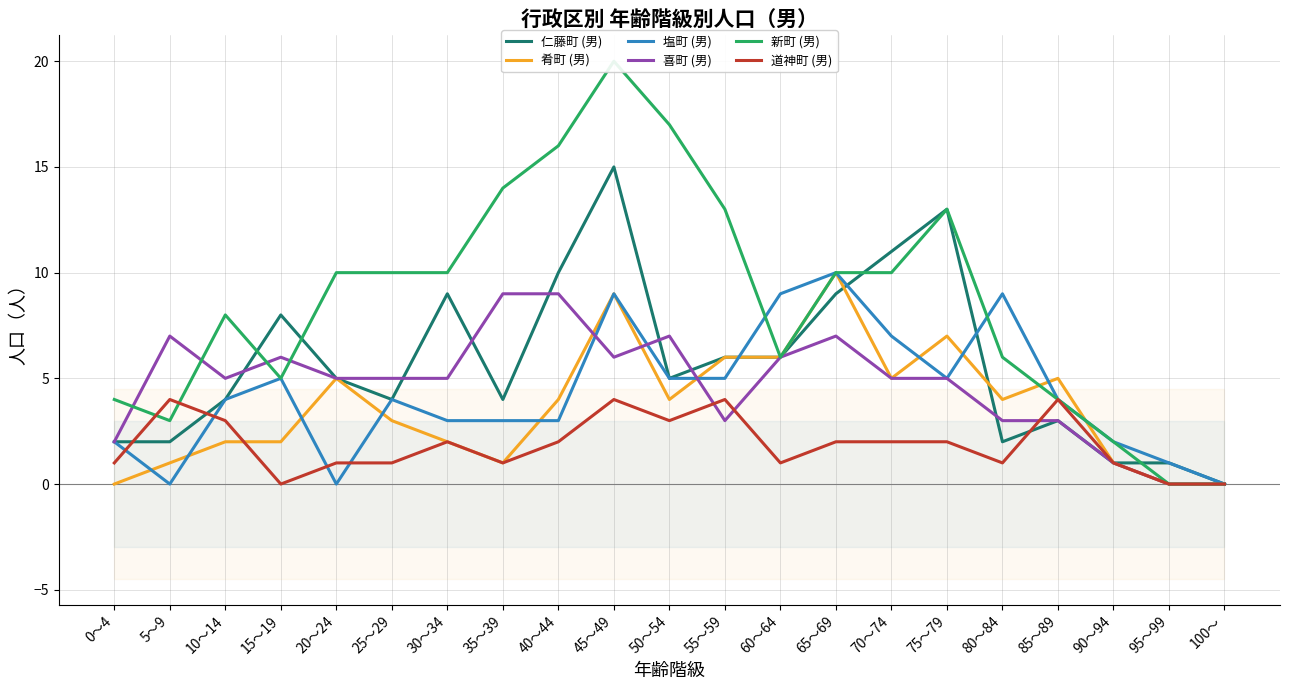

True or false: 塩町 (男) has a value of 6 at 10～14.

False